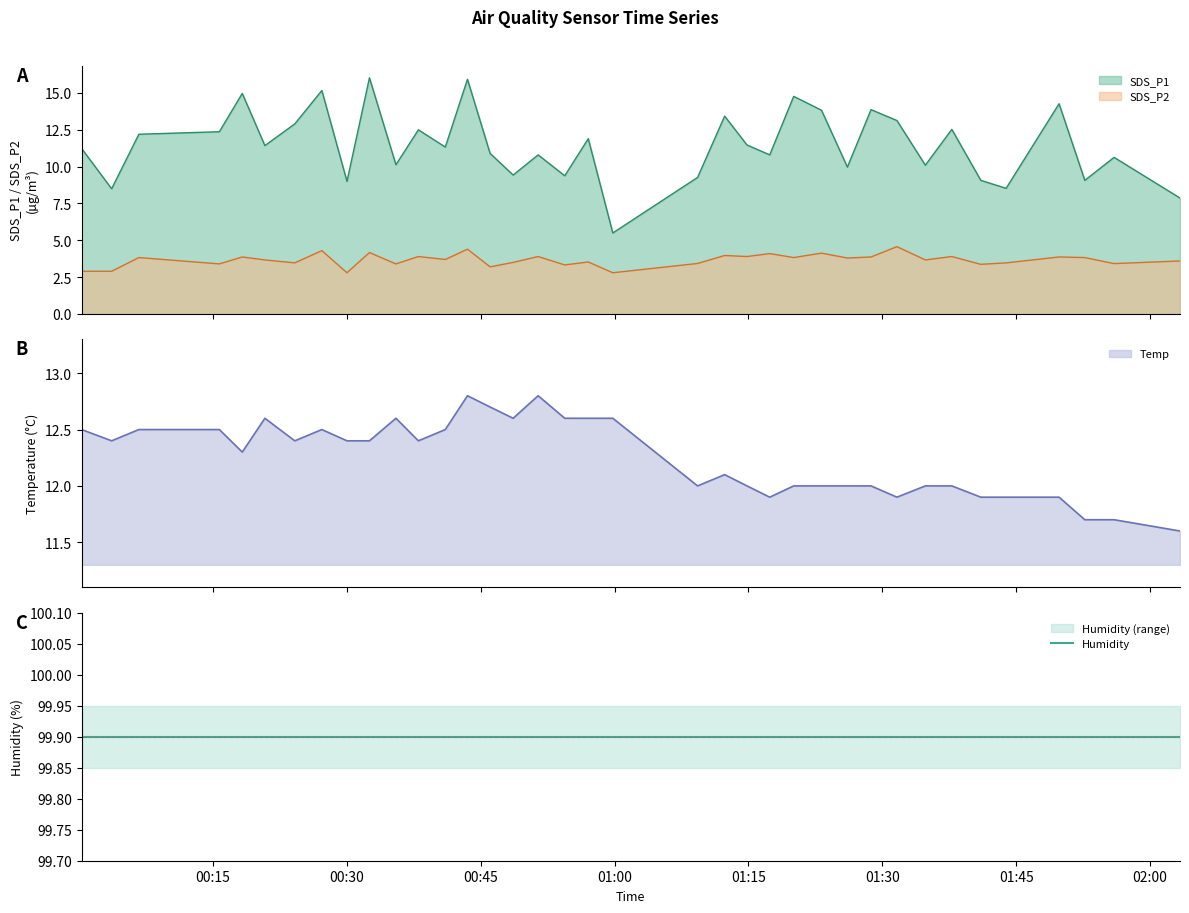

What is the highest value of the SDS_P1 series?

16.0